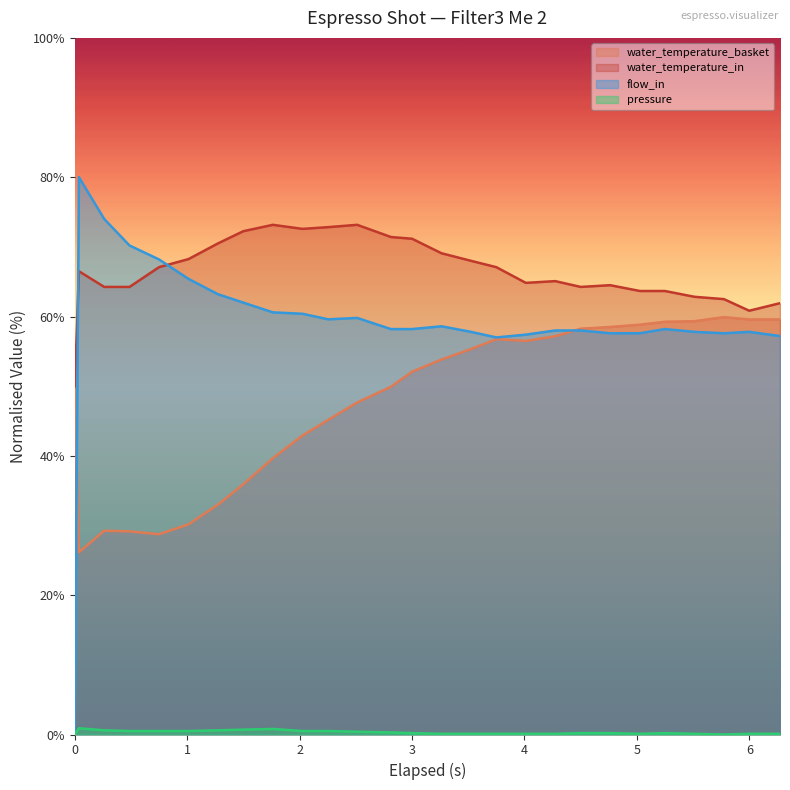

True or false: pressure and flow_in intersect in this chart.

False